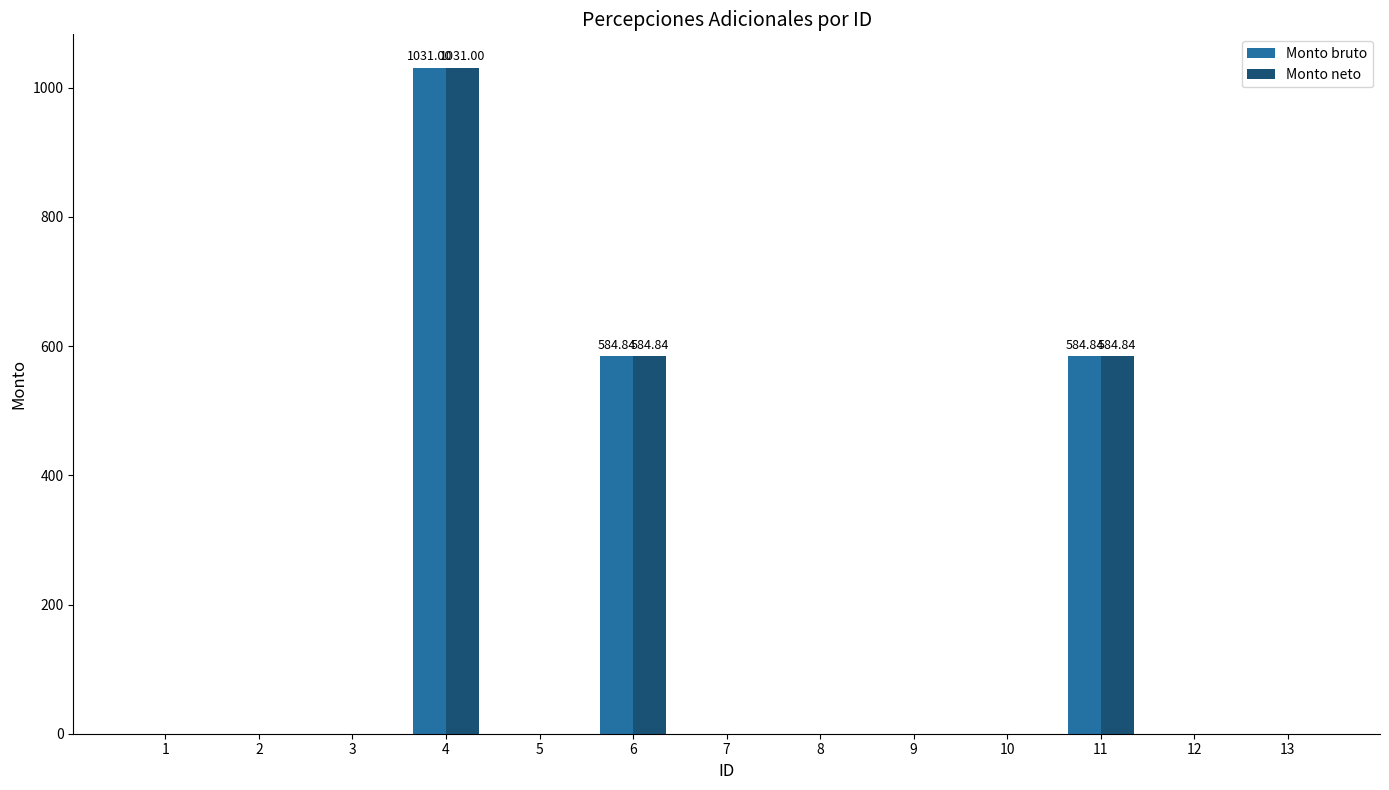

True or false: Monto neto has a value of 697.7 at 1.

False